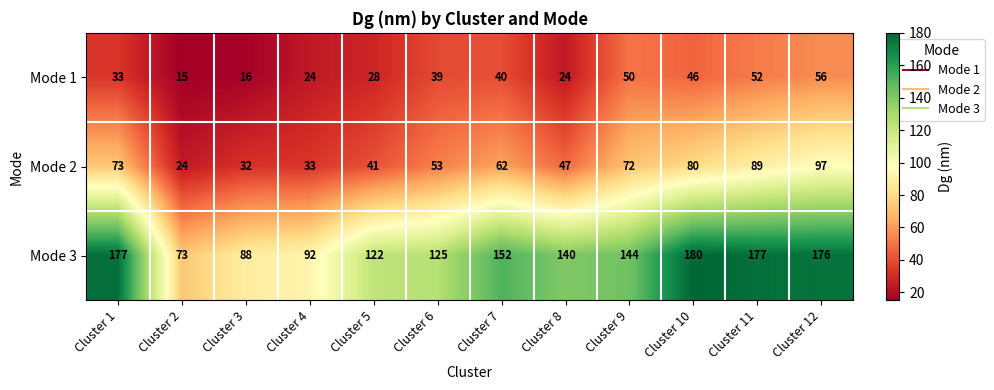

What is the highest value of the Mode 1 series?

56